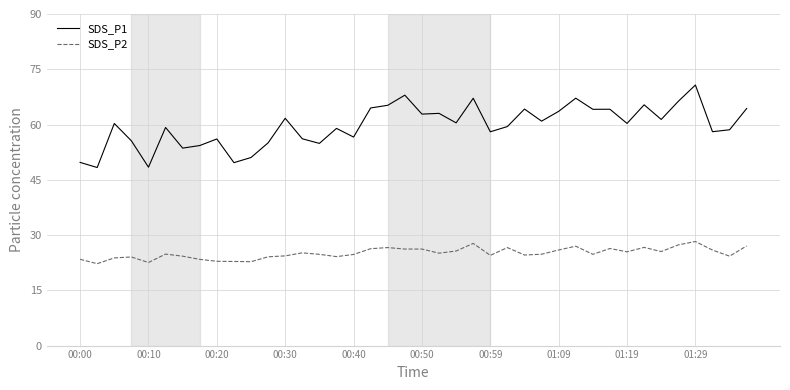

What is the lowest value of the SDS_P1 series?

48.3